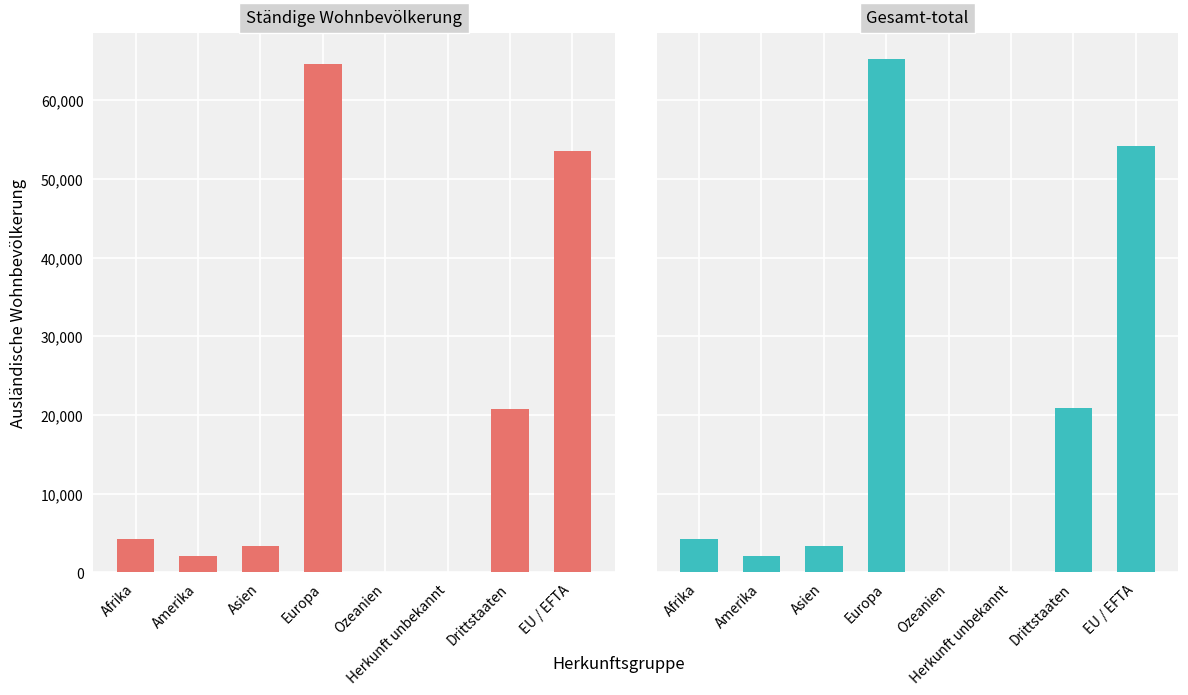

At Asien, list the series in order from largest to smallest.

Gesamt-total, Total ständige